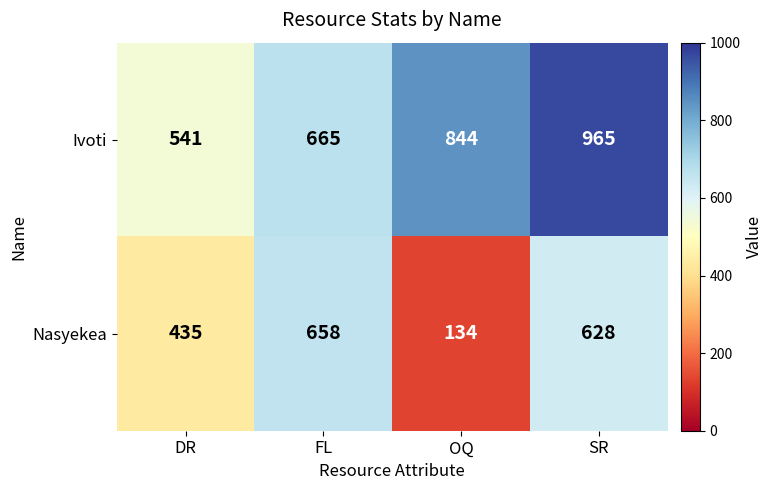

How many categories are shown in the chart?

4